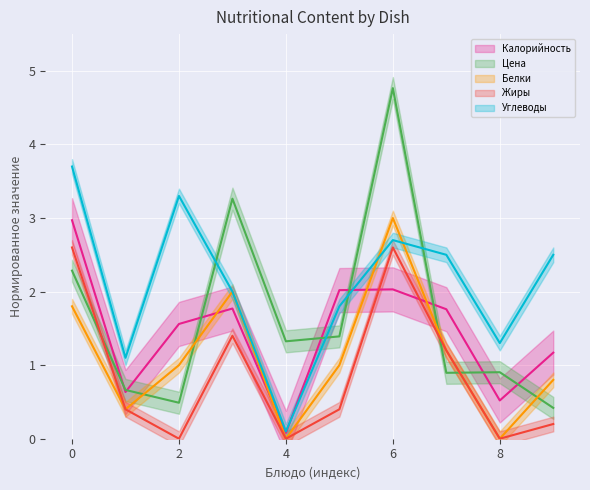

How many intersections are there between Калорийность and Цена?

8